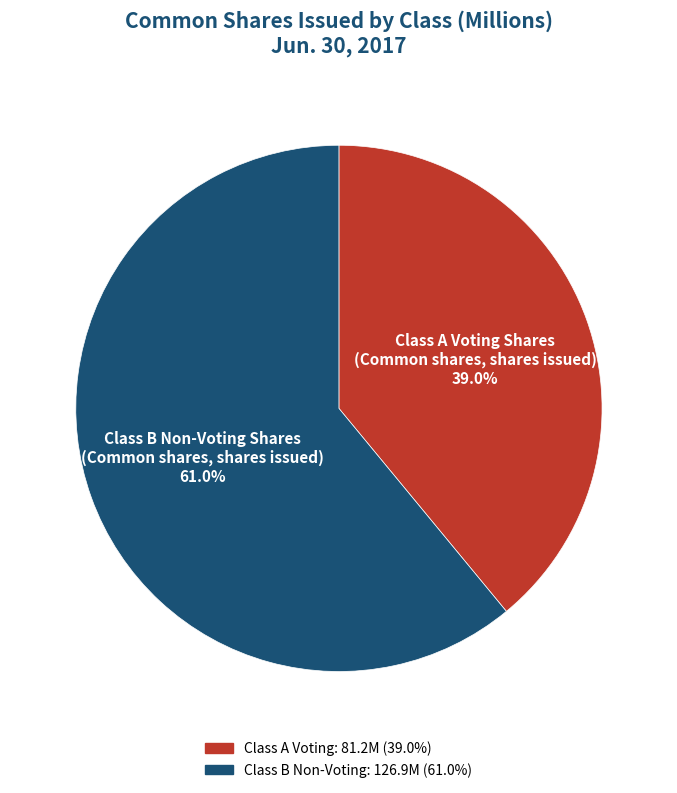

How many segments does this pie chart have?

2